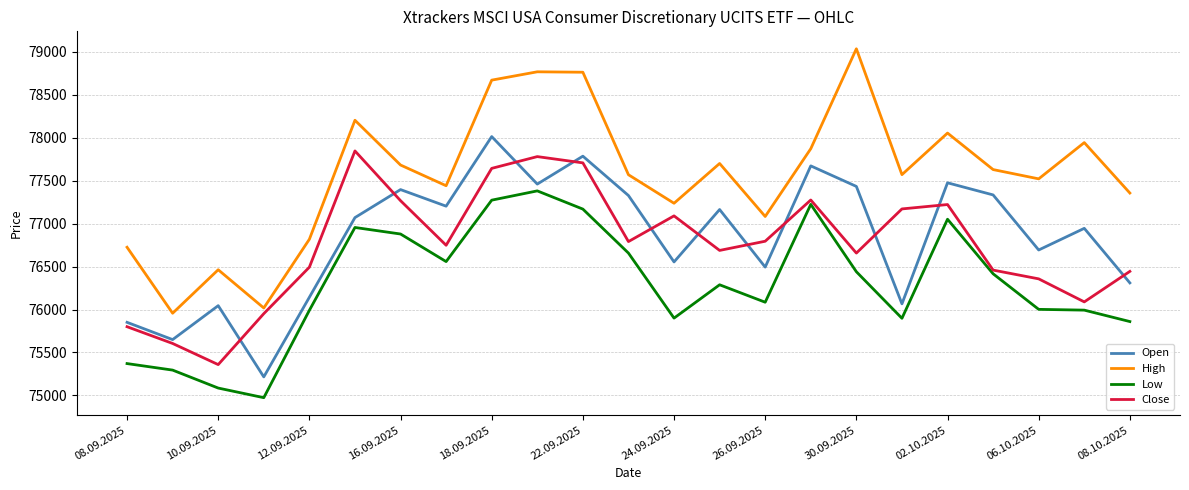

Which series has the widest spread of values?

High